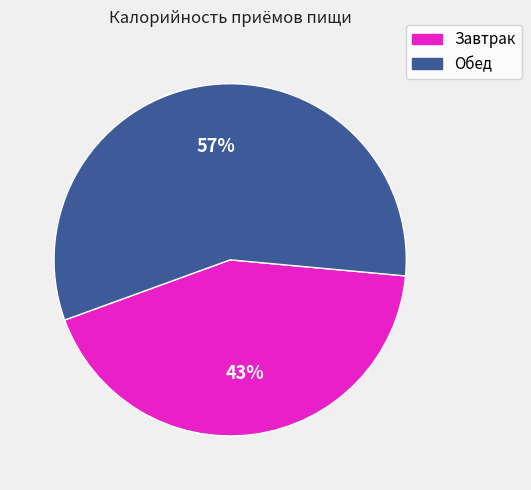

To the nearest percent, what portion does Обед represent?

57%